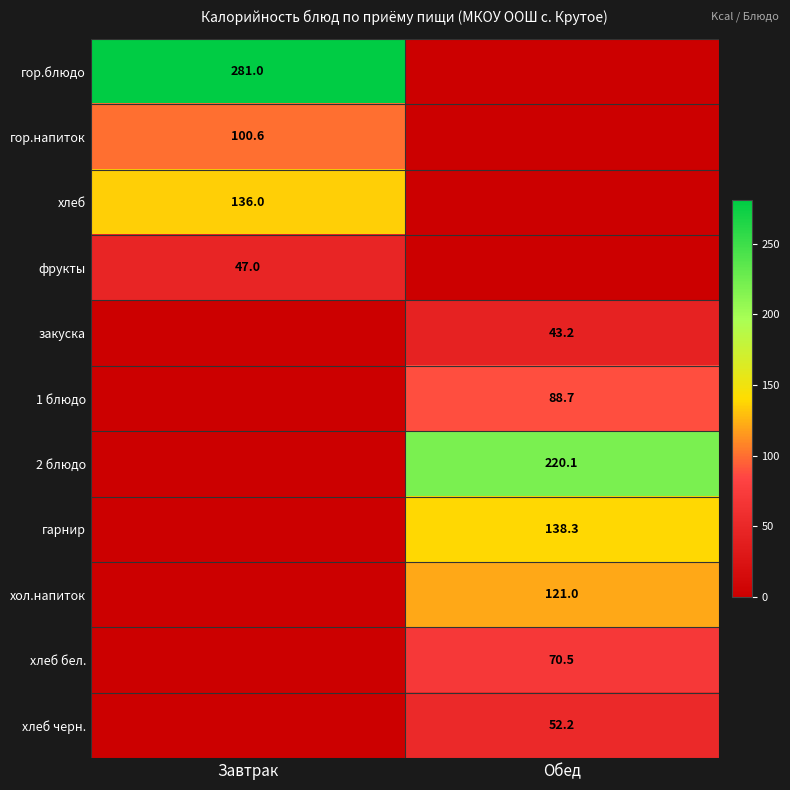

True or false: гарнир has a value of 88.7 at Обед.

False